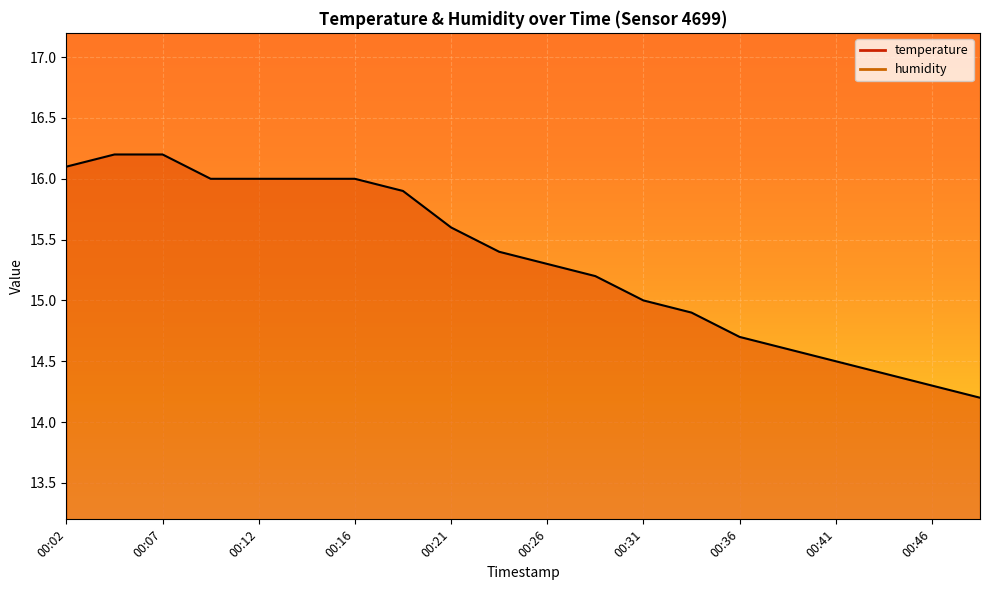

True or false: humidity_line and temperature_line cross at least once.

False